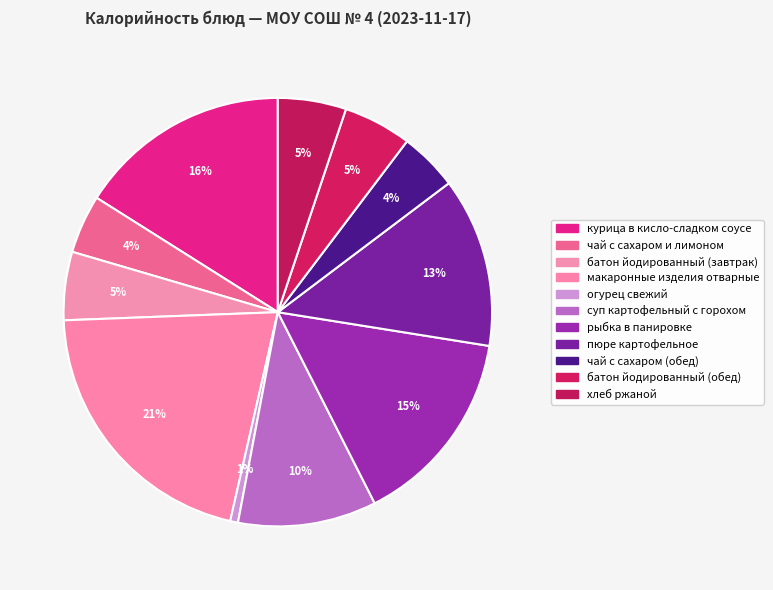

To the nearest percent, what is the difference between the largest and smallest slice percentages?

20%